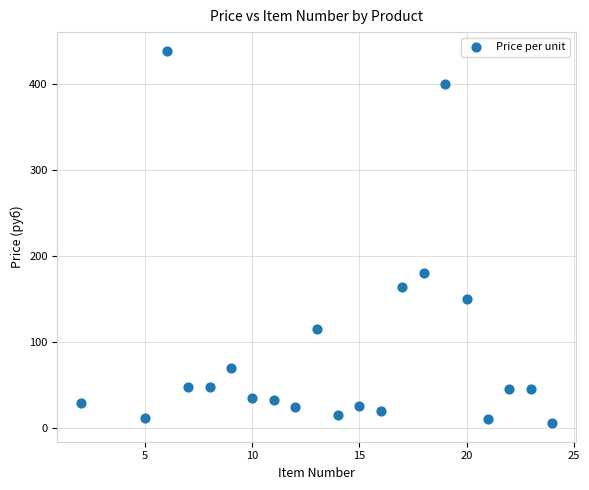

What Y value in the scatter plot is closest to 222?

180.0